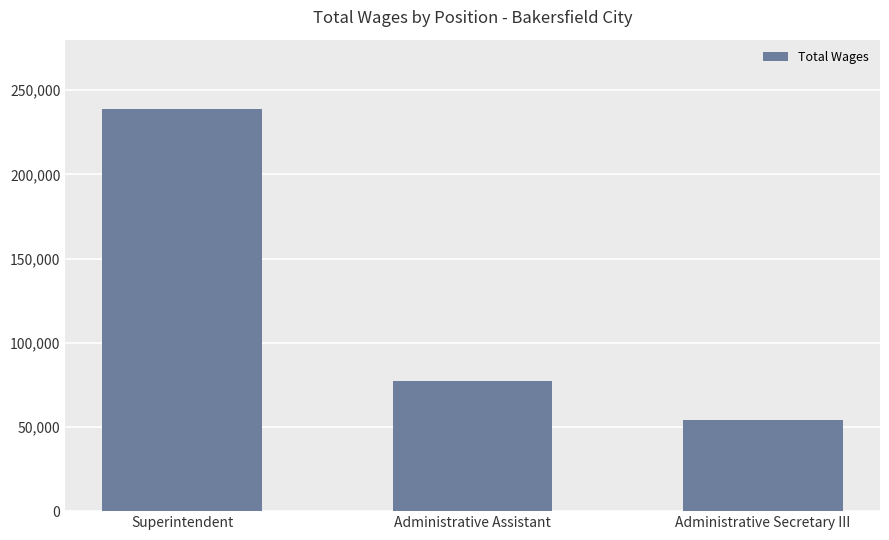

Count the values in the range 54037 to 239005.

3